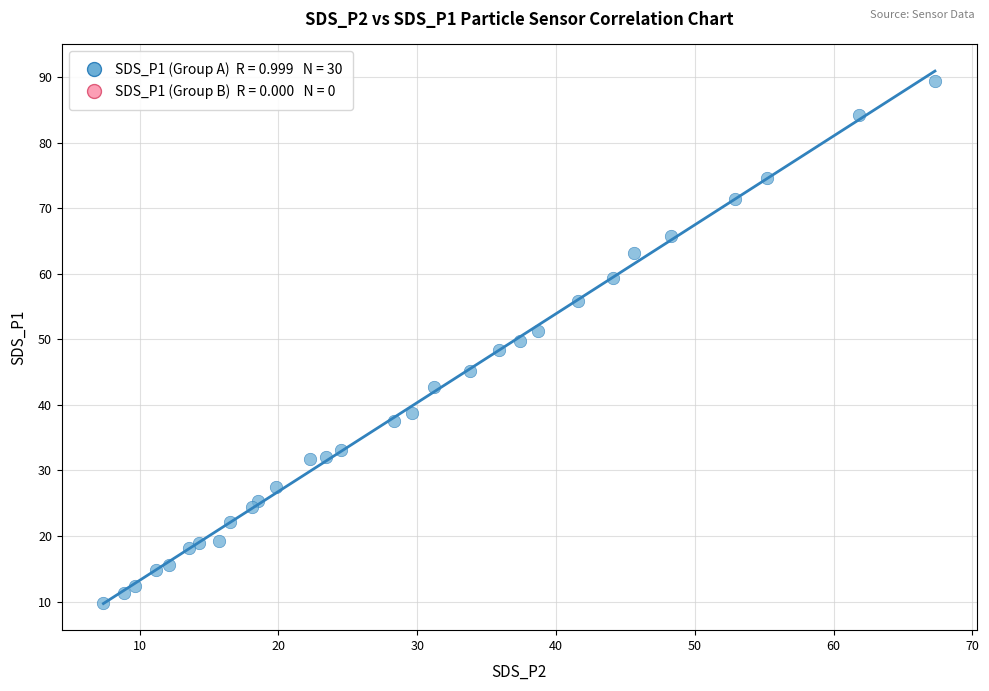

What is the range of Y values (max minus min)?

79.6